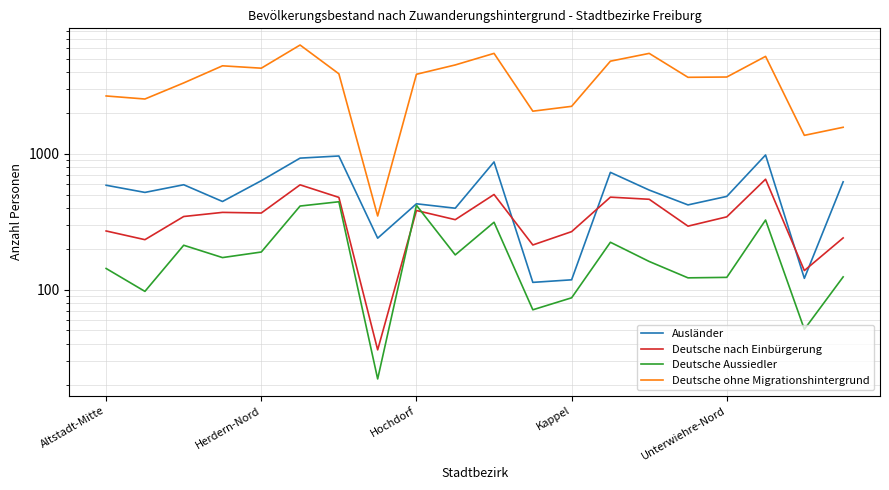

True or false: Deutsche ohne Migrationshintergrund and Ausländer cross at least once.

False